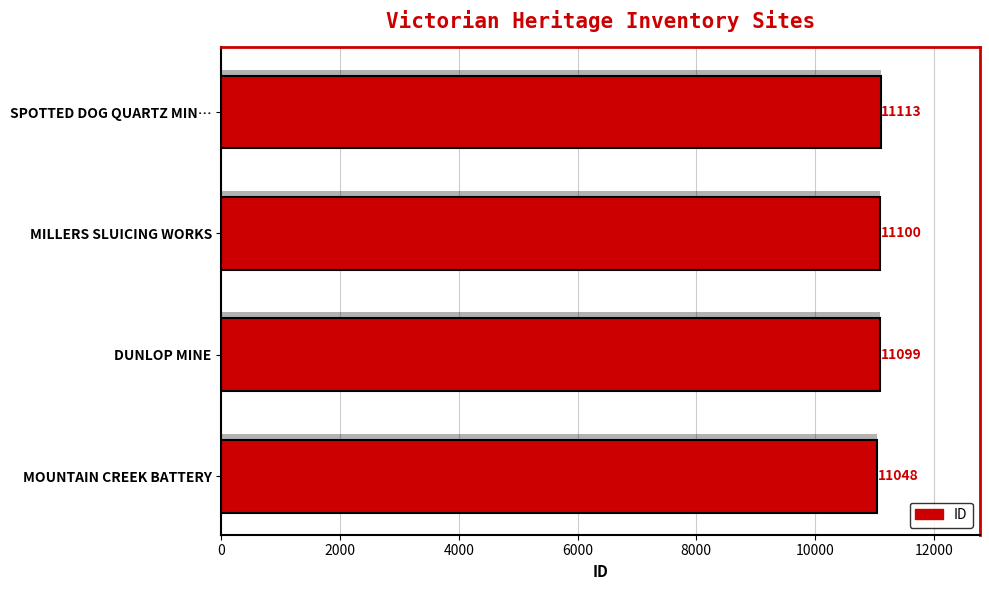

True or false: the data shows 4175 at SPOTTED DOG QUARTZ MIN….

False